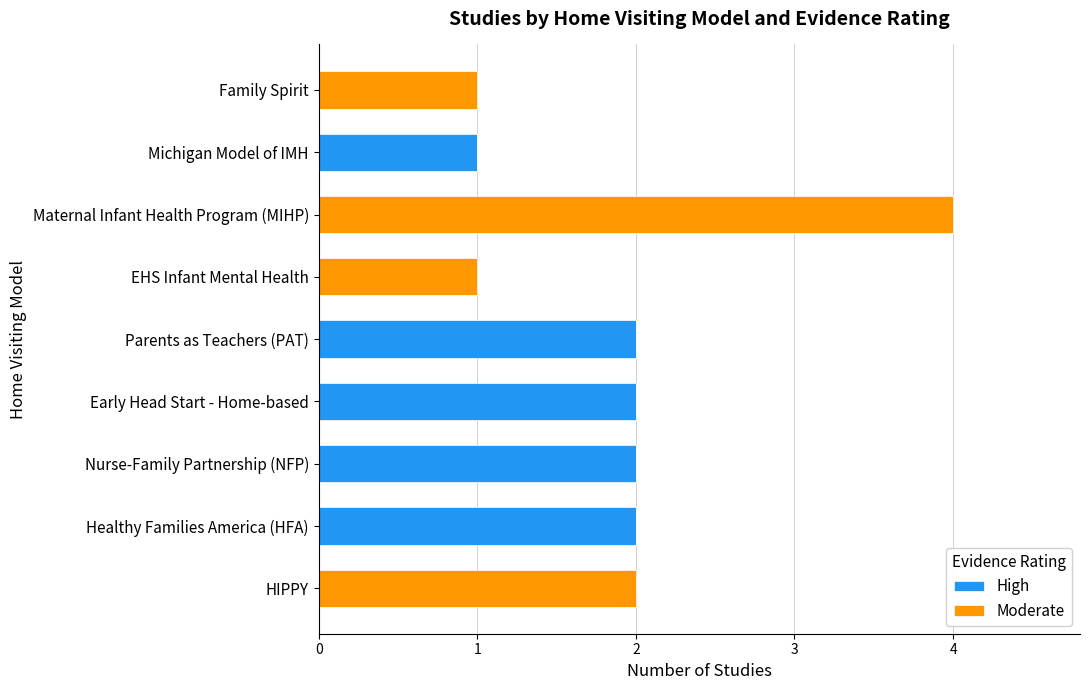

The value of High at Healthy Families America (HFA) is 3. True or false?

False